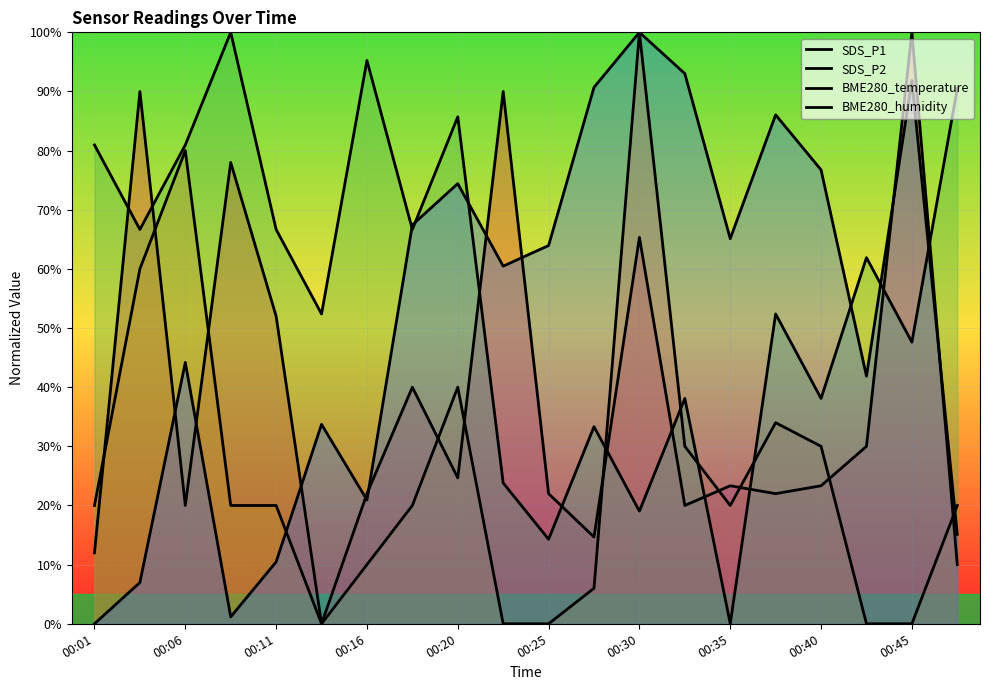

Which category has the highest value in the BME280_humidity series?

00:30